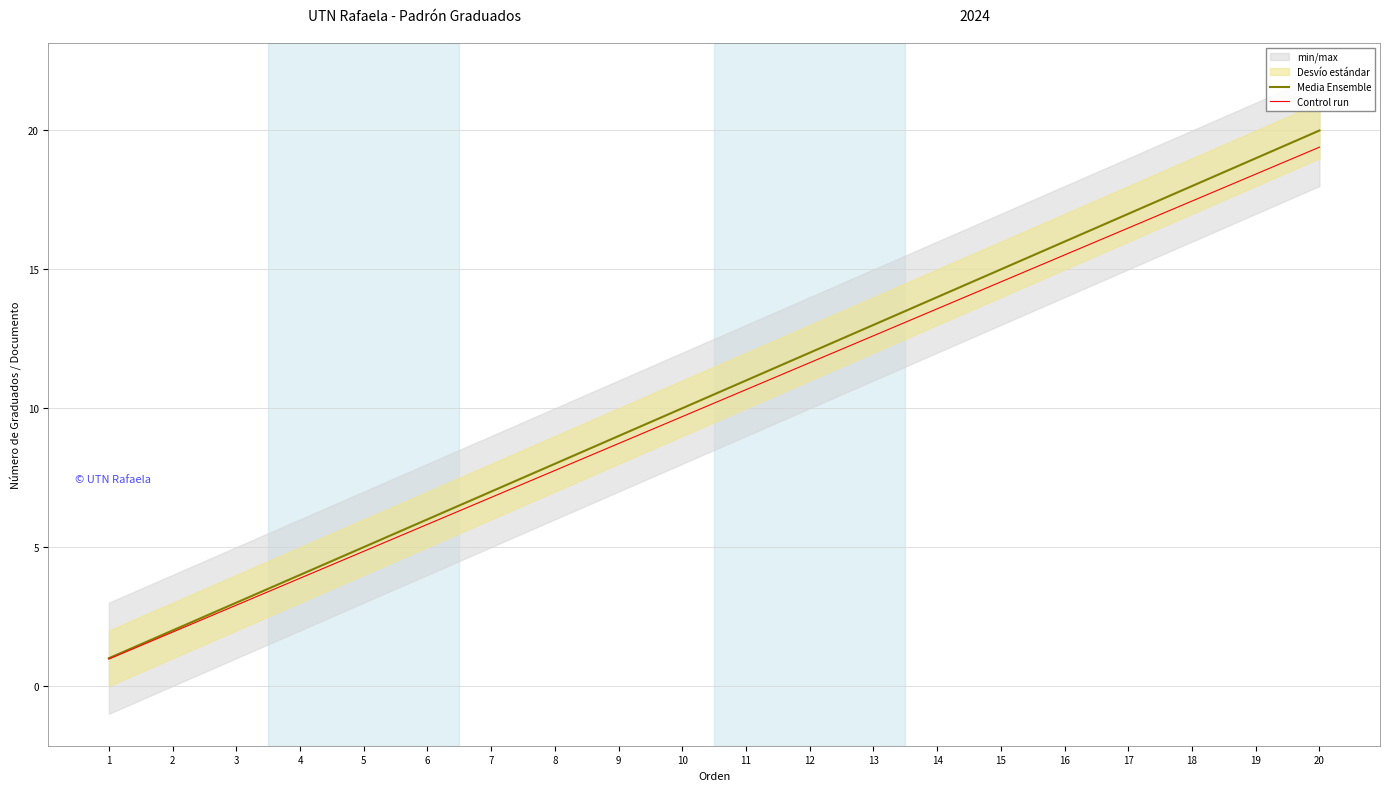

Where does the Control run series first go above 10?

11